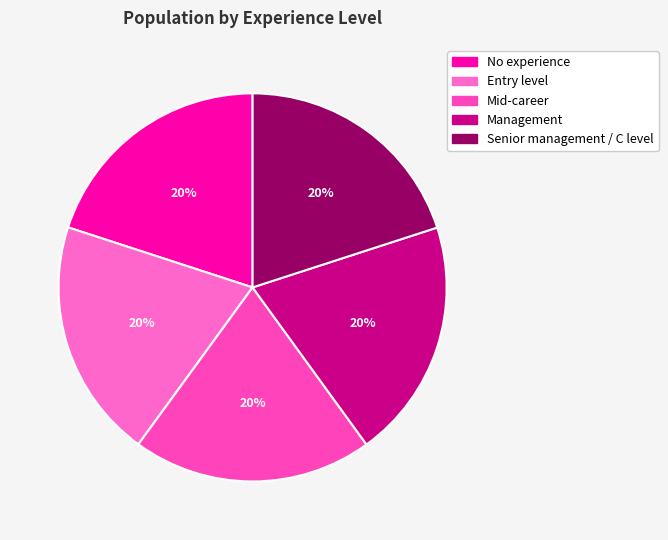

What percentage is the Senior management / C level slice, to the nearest percent?

20%